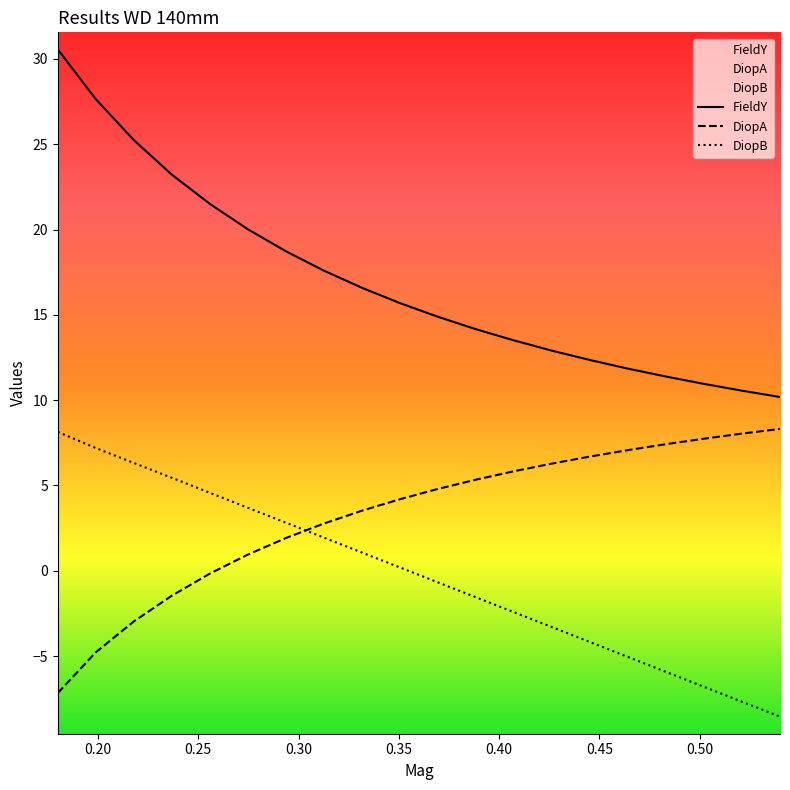

What is the maximum value shown in the chart?

30.6